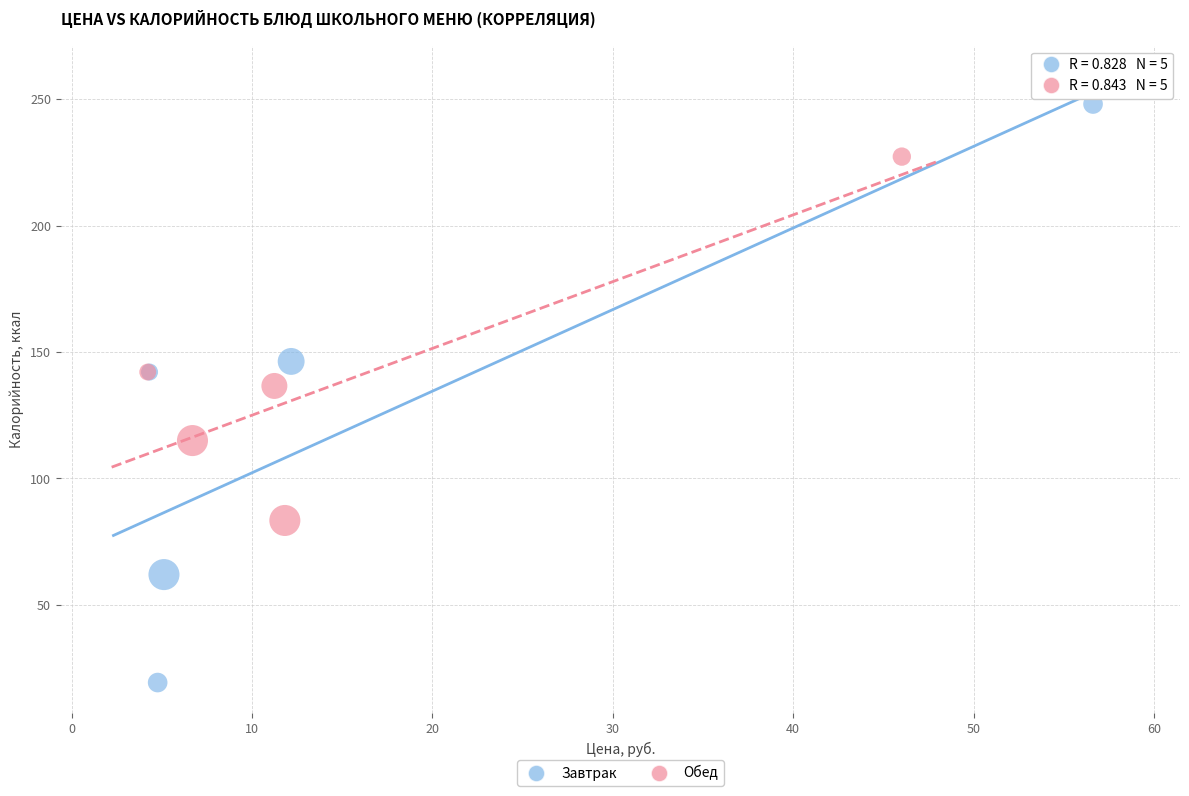

Which series has the largest Y range (max minus min)?

Завтрак